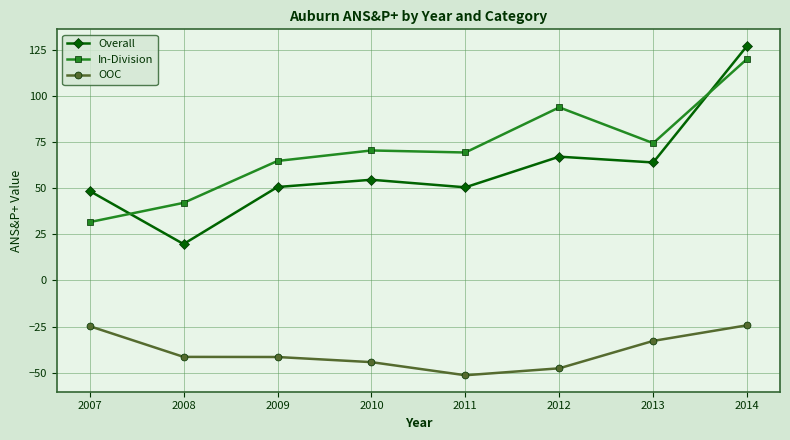

What is the lowest value of the OOC series?

-51.4